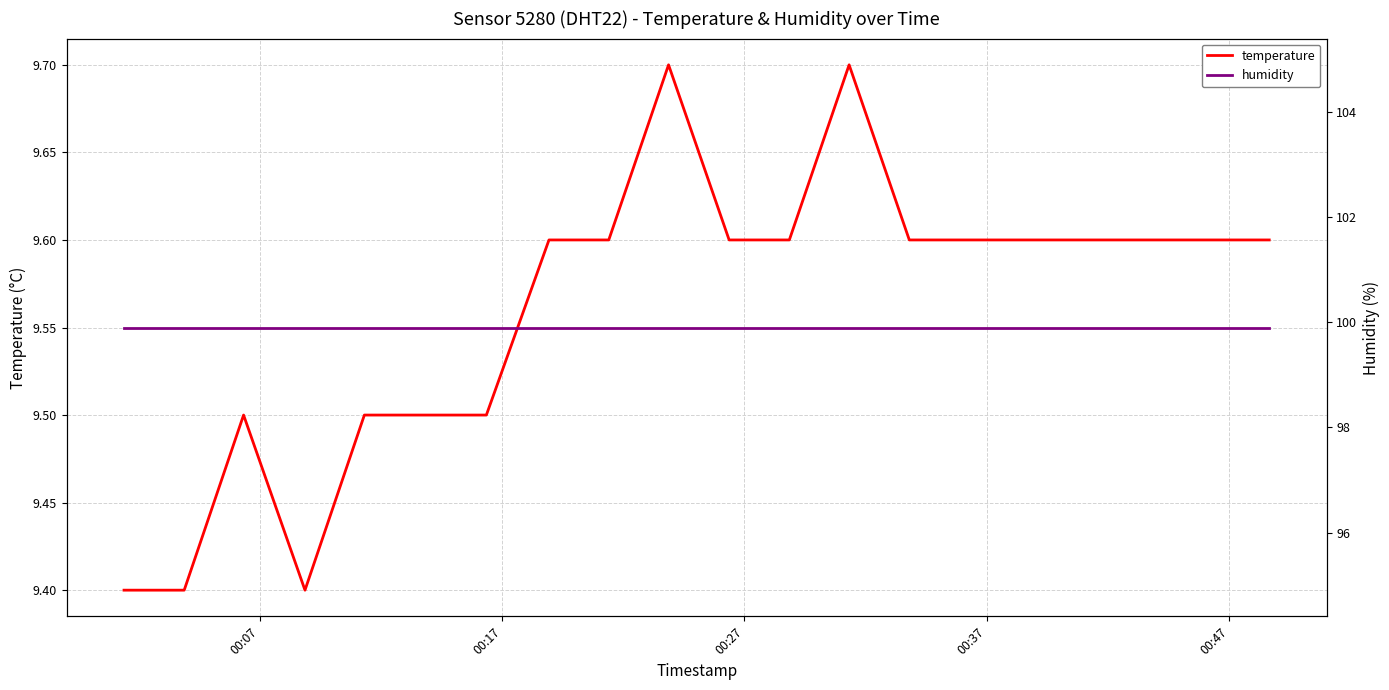

What is the minimum value for temperature?

9.4